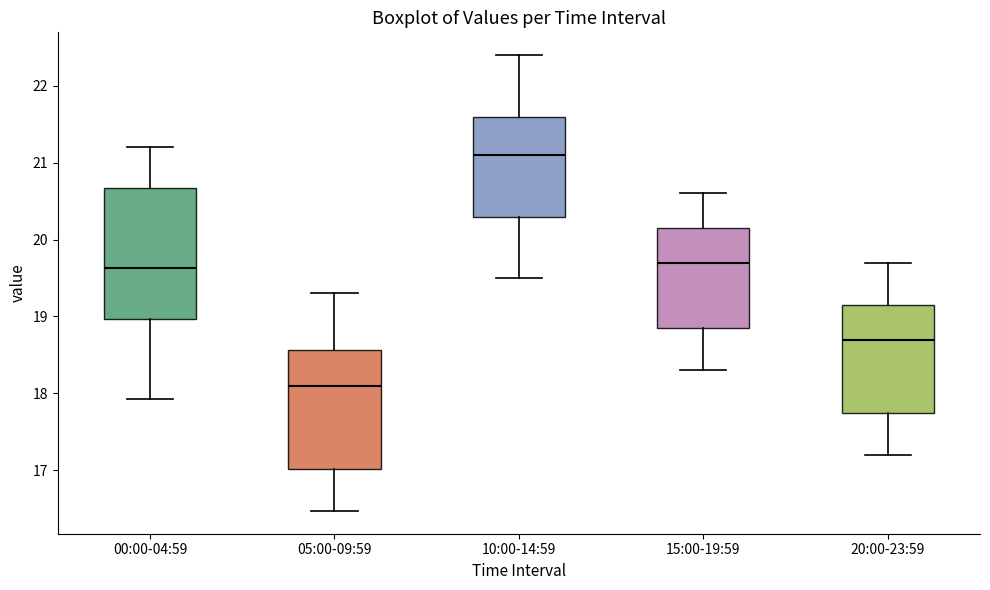

Which box's median line is the highest?

10:00-14:59